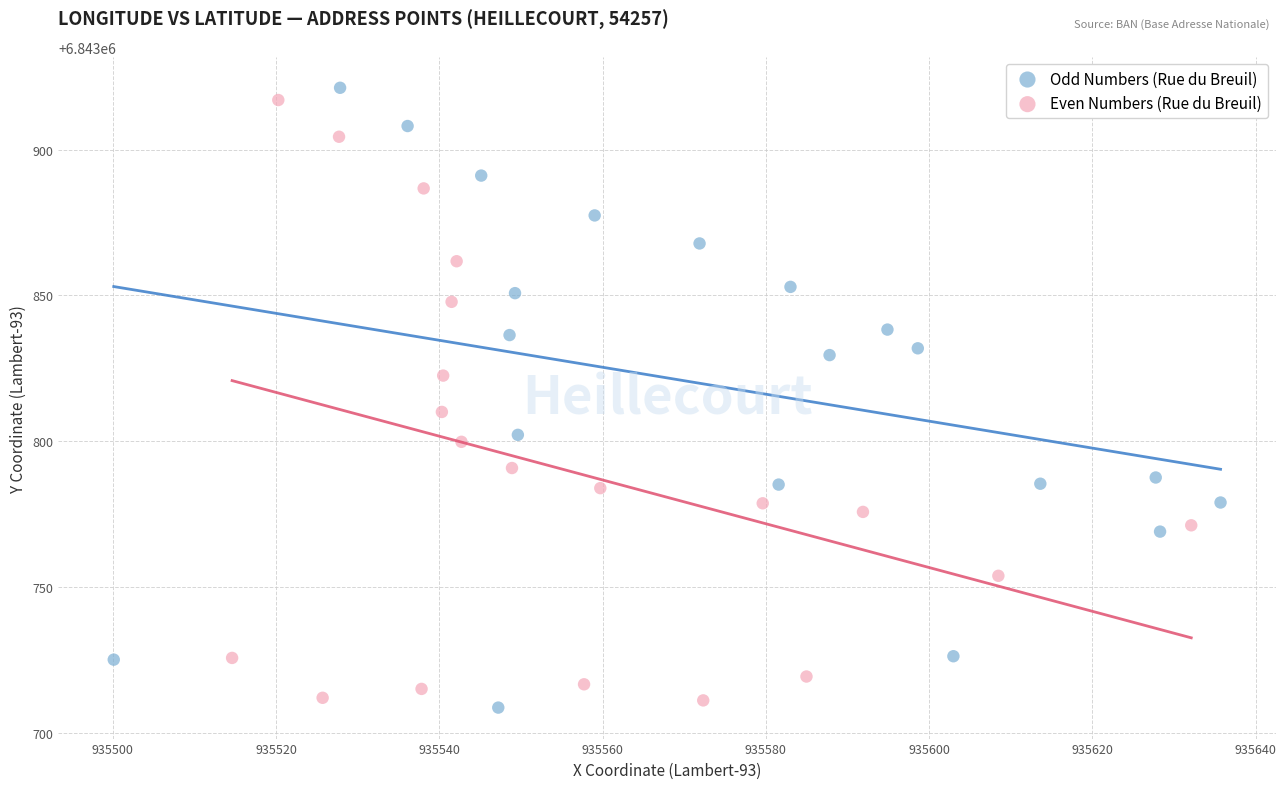

Which series reaches the maximum Y coordinate?

Odd Numbers (Rue du Breuil)